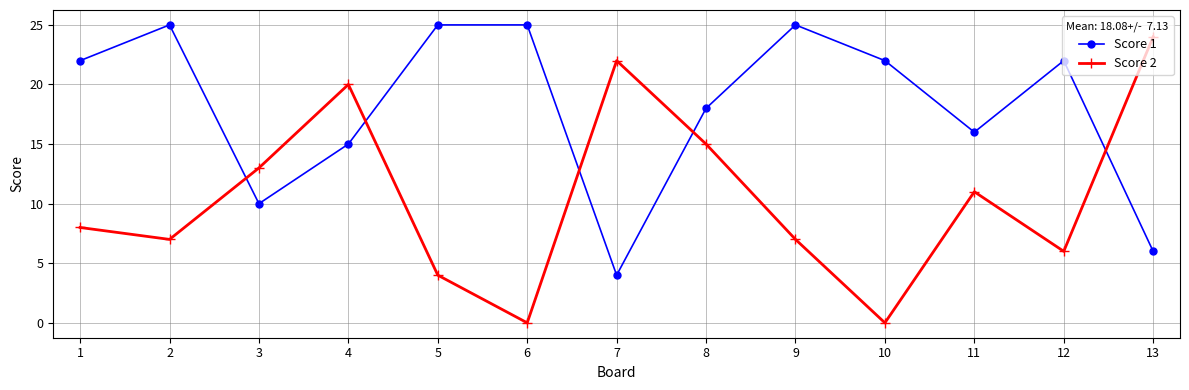

What is the value of the Score 2 point at the 9th from the left?

7